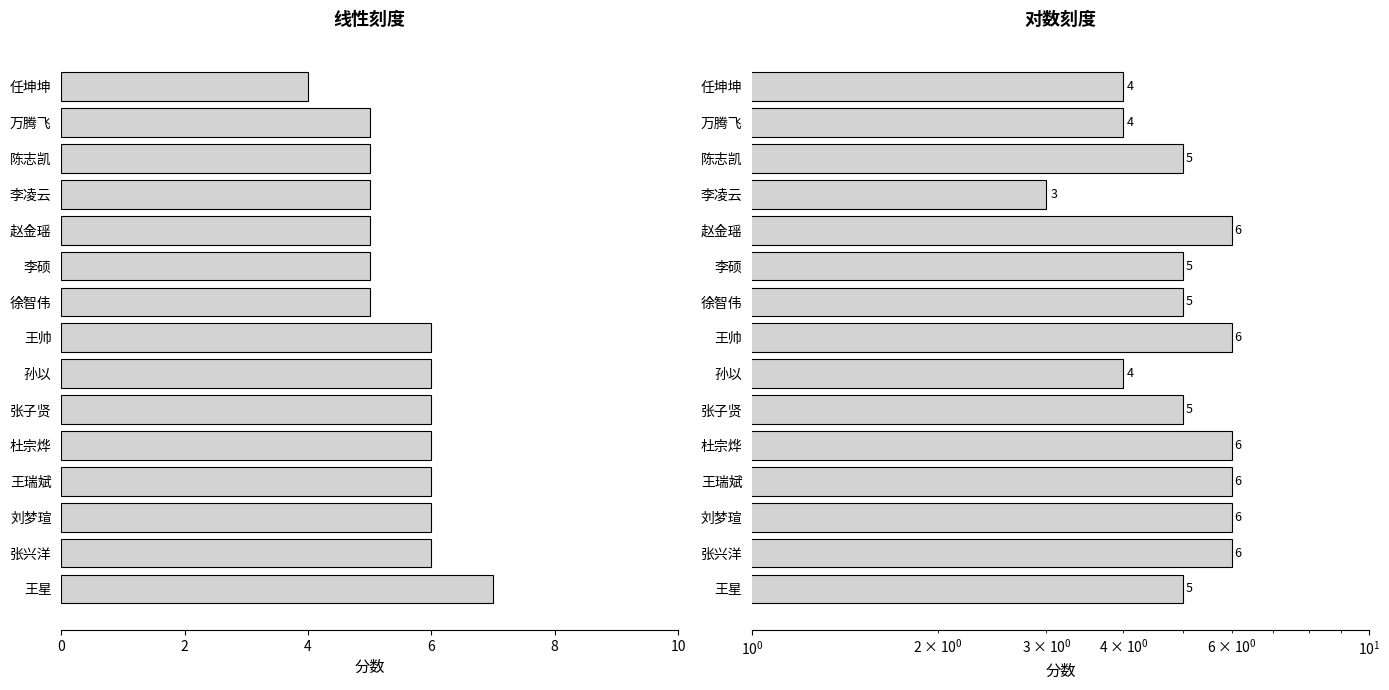

What is the maximum value shown in the chart?

7